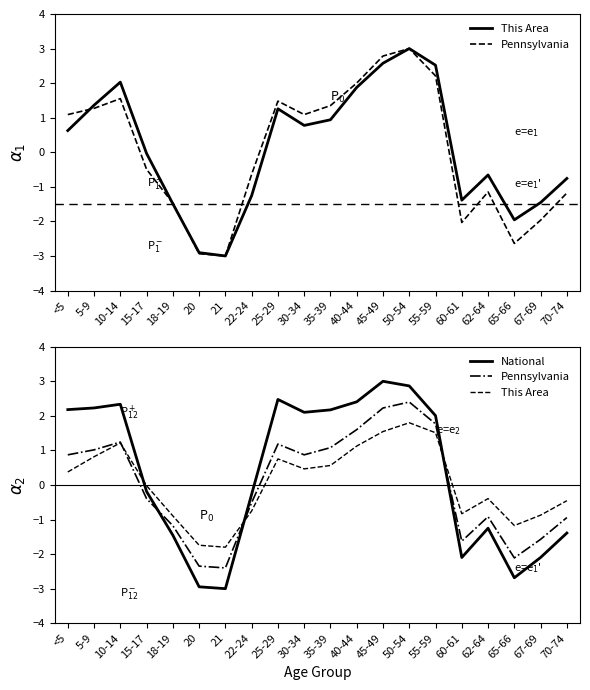

What is the difference between the highest and lowest values at 60-61?

1.3